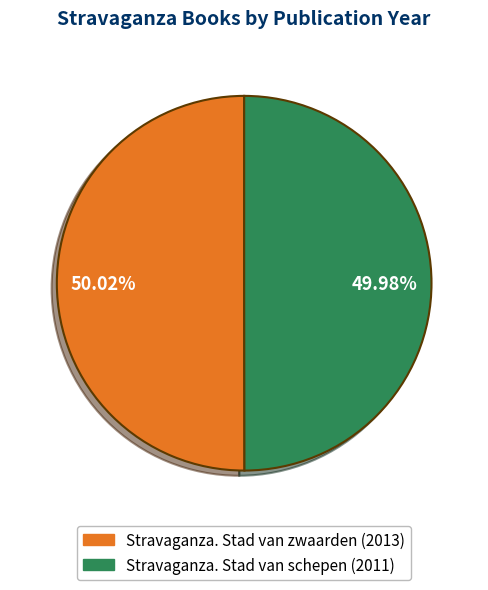

Is there a majority slice in this chart?

Yes